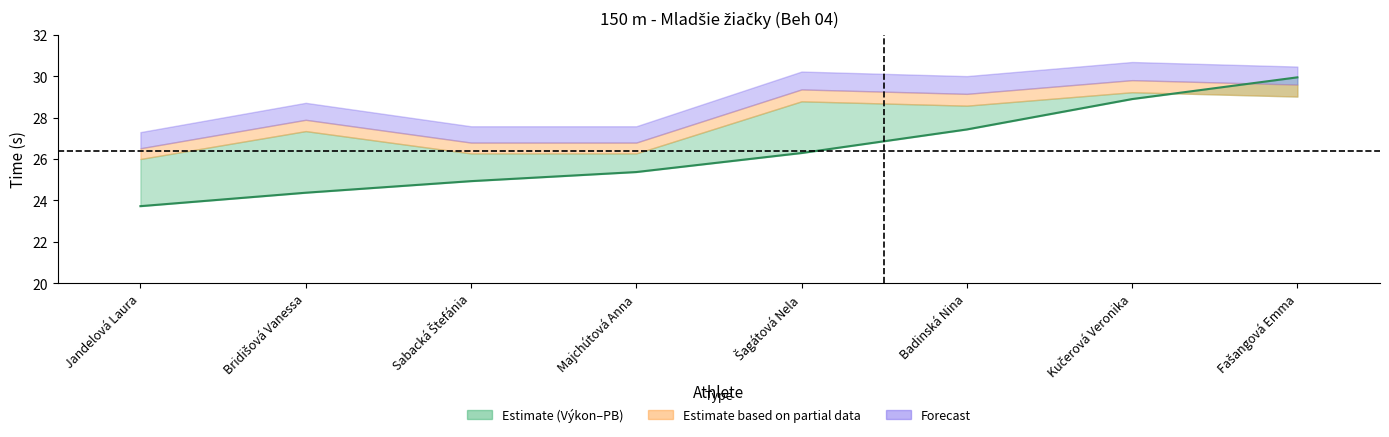

Reading left to right, list all the values displayed in this chart.

23.7	24.4	24.9	25.4	26.3	27.4	28.9	29.9